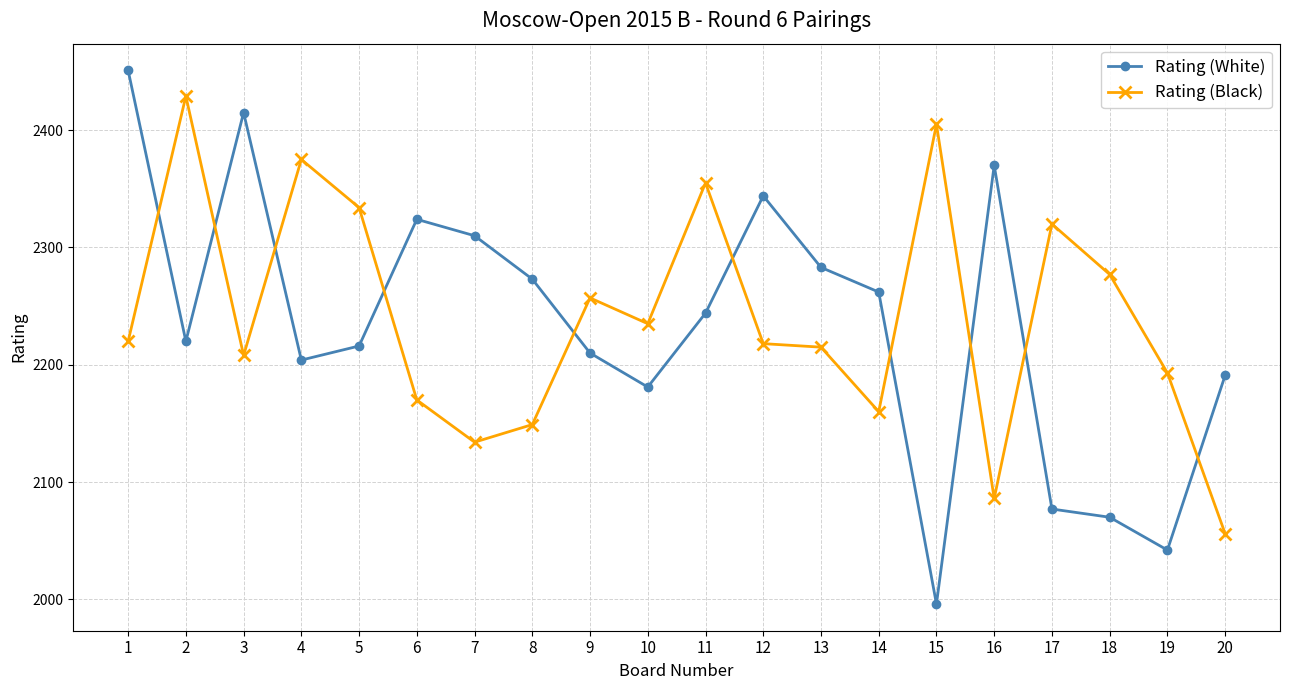

Which series ends up on top after the final intersection of Rating (White) and Rating (Black)?

Rating (White)